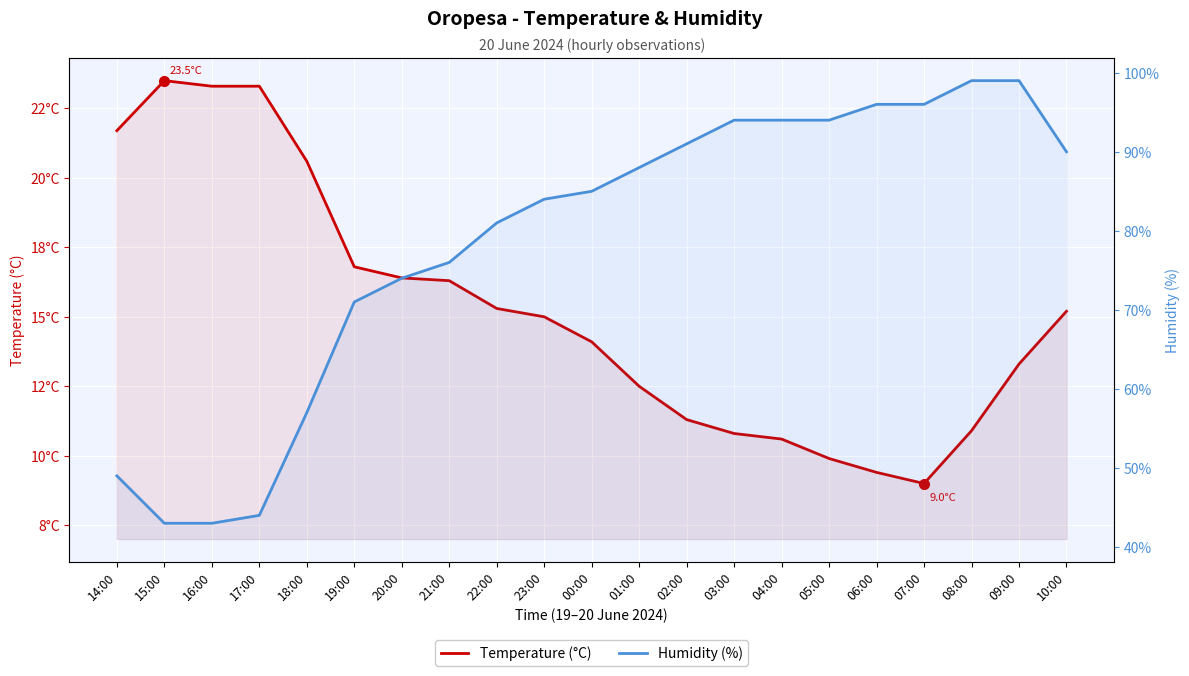

True or false: Humidity (%) and Temperature (°C) intersect in this chart.

False